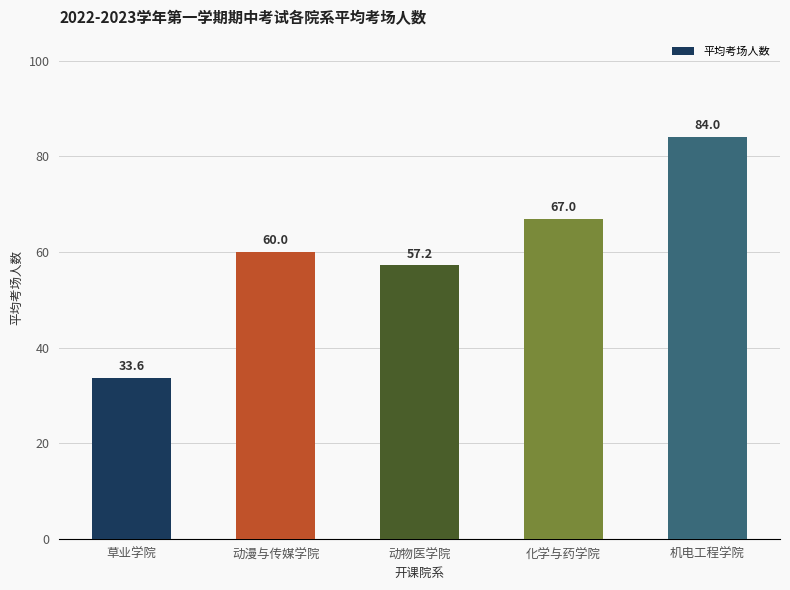

What is the change in value from 动漫与传媒学院 to 动物医学院?

-2.8